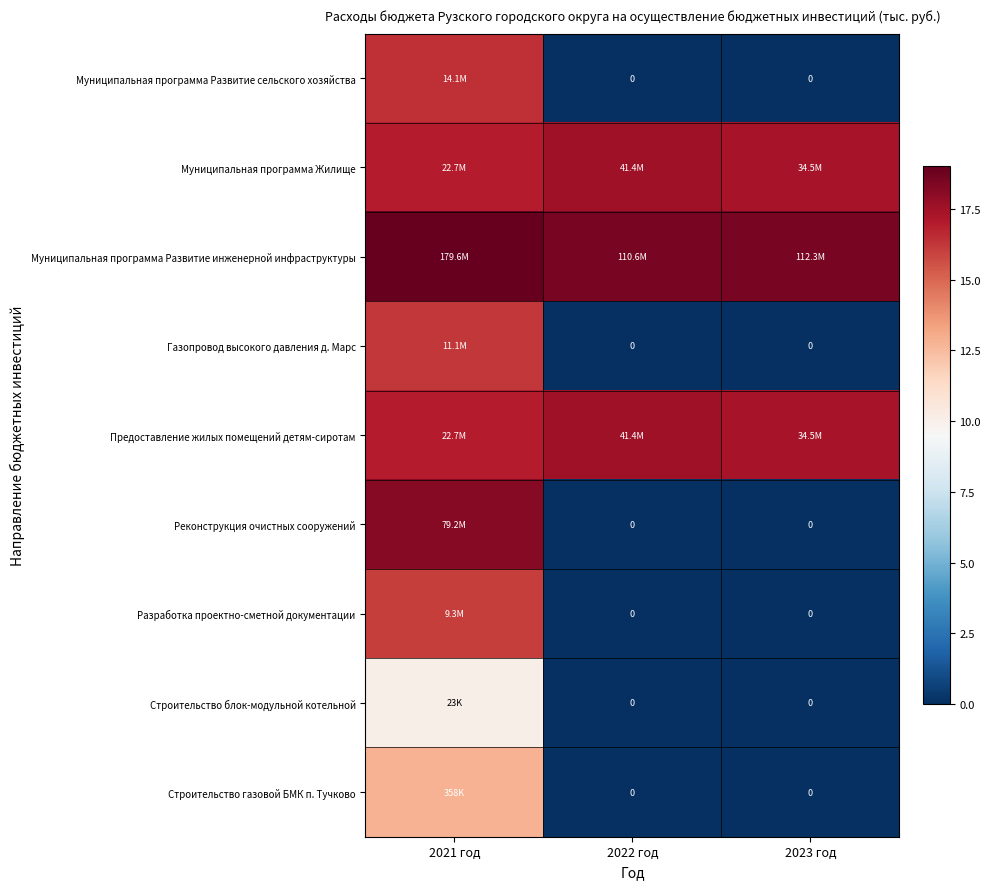

What is the difference between the highest and lowest values at 2022 год?

18.5